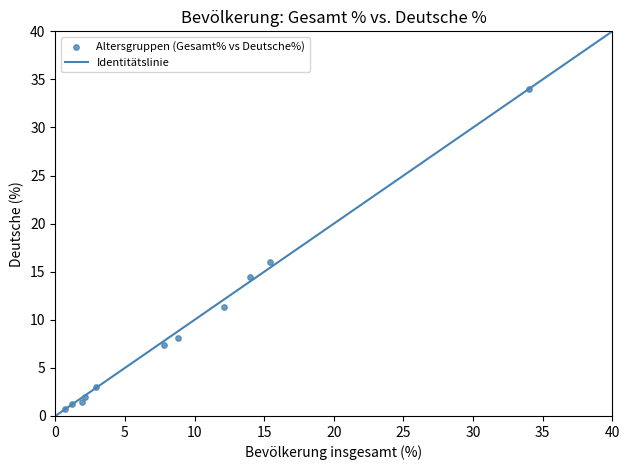

What is the average X value?

9.2